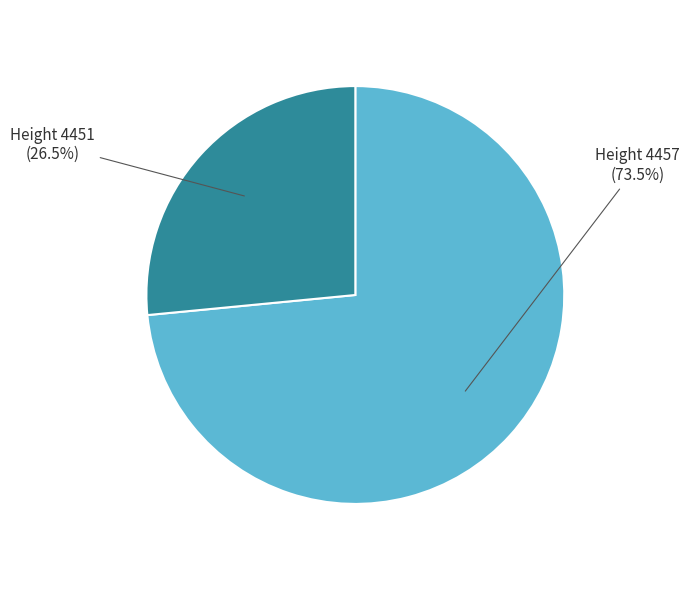

Between Height 4451 and Height 4457, which is larger?

Height 4457